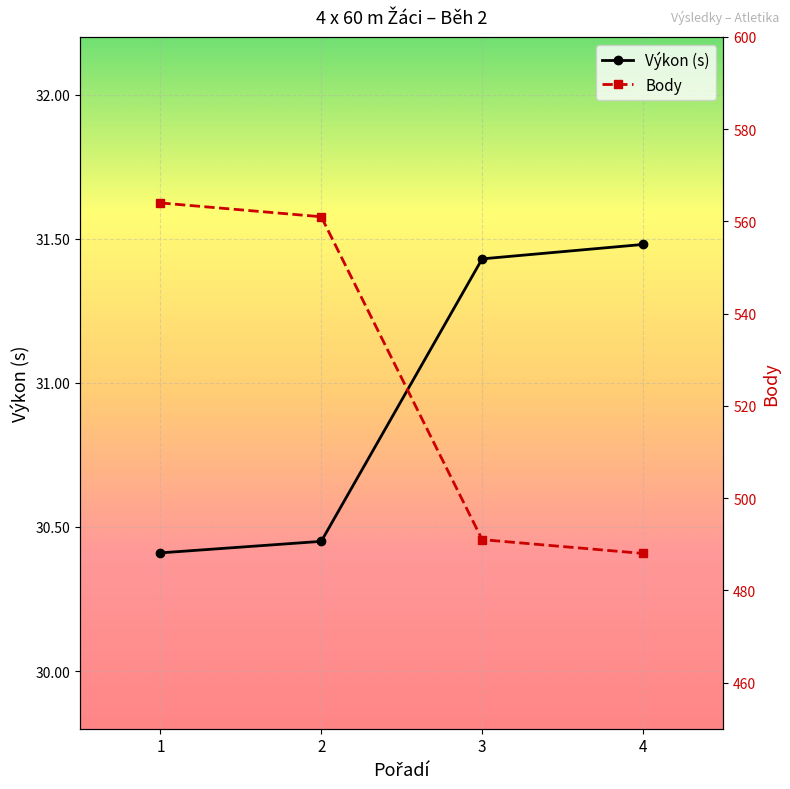

The Výkon (s) series shows 20.5 at 2. True or false?

False